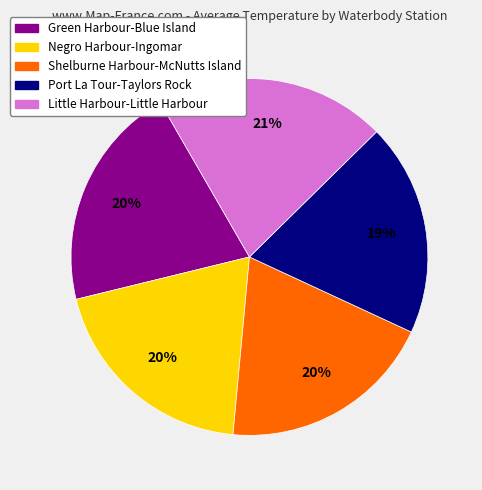

How many segments does this pie chart have?

5